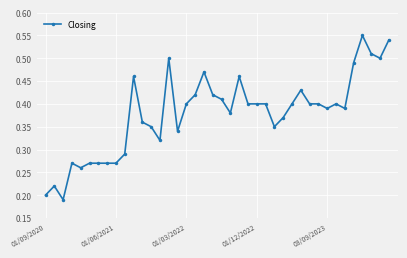

Count the values in the range 0 to 1.

40